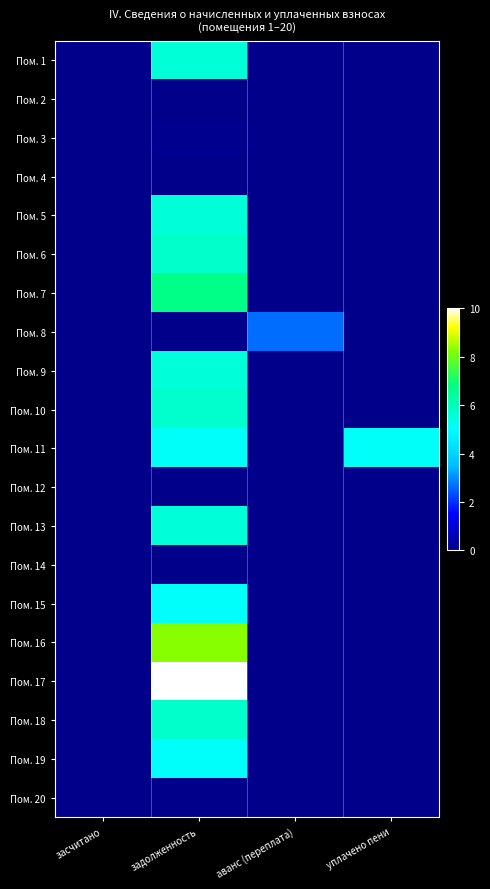

At how many categories does at least one series exceed 0?

3